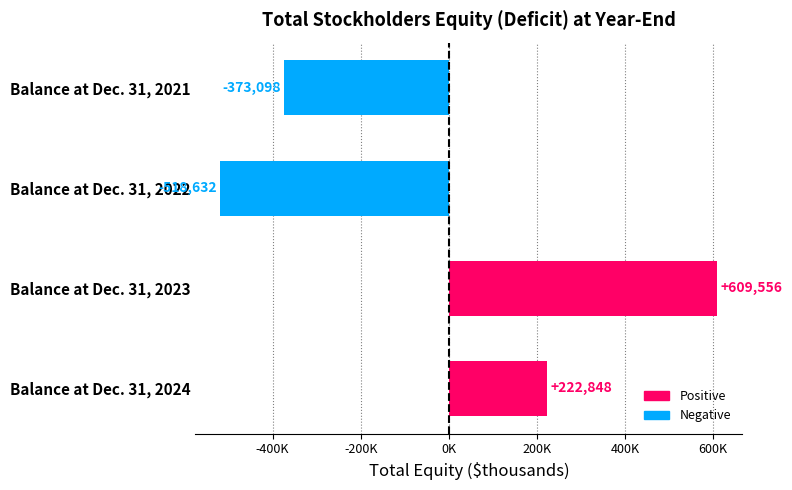

What is the average value?

-14832